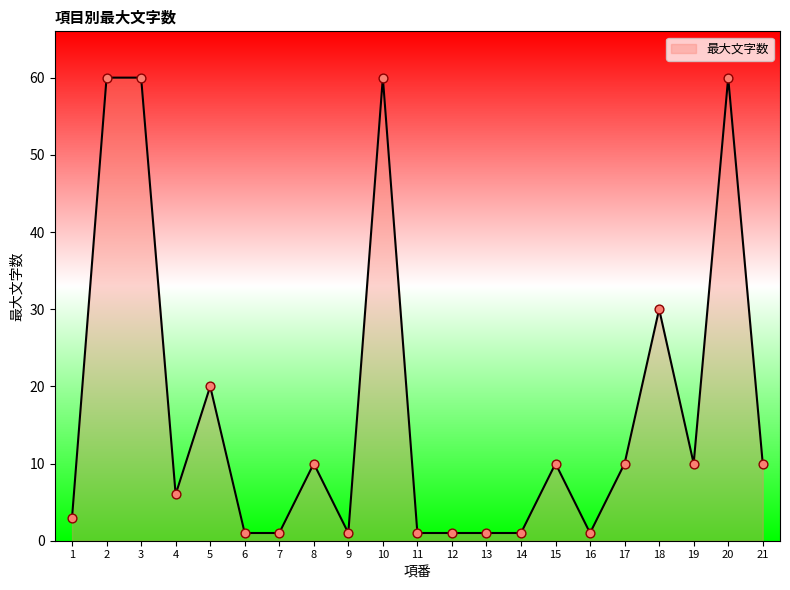

Approximately how many times larger is the value at 18 compared to 12?

30.0